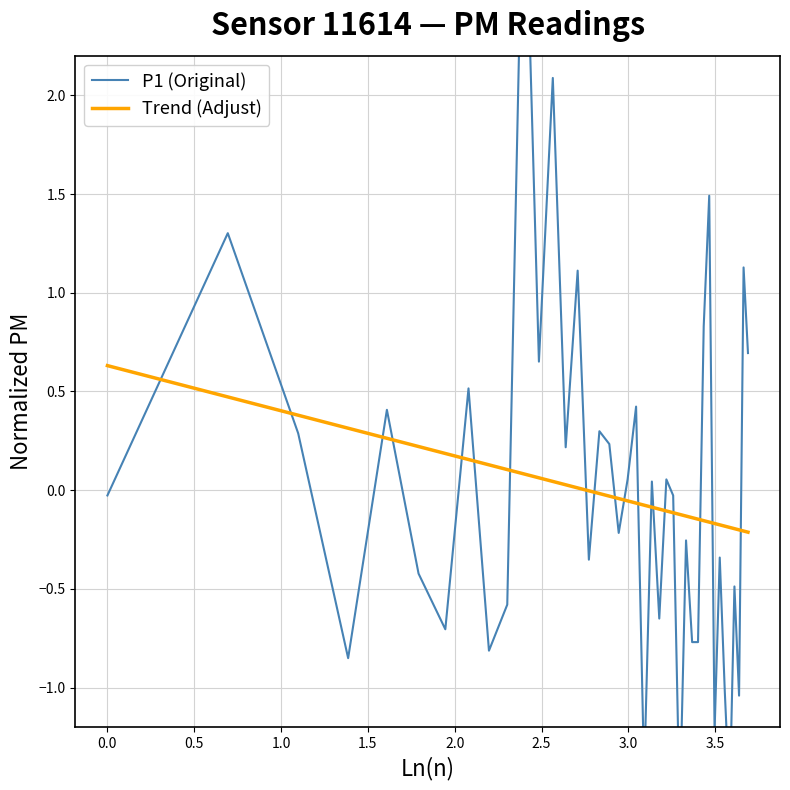

Rank the series by their maximum value, from highest to lowest.

P1 (Original), Trend (Adjust)